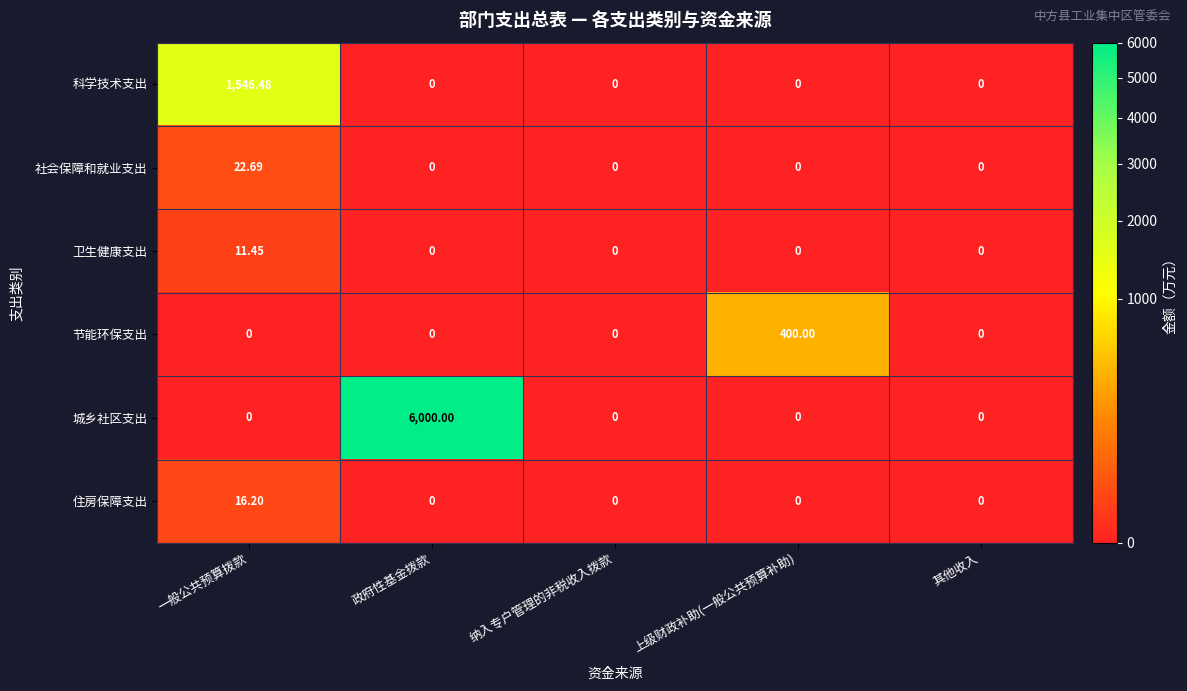

Which series has the largest total across all categories?

城乡社区支出